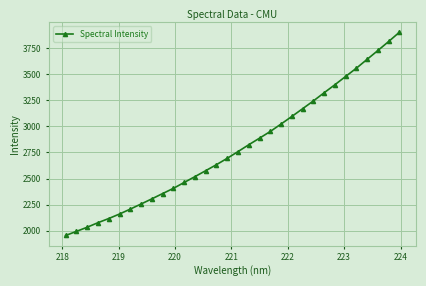

What is the smallest value displayed?

1955.0